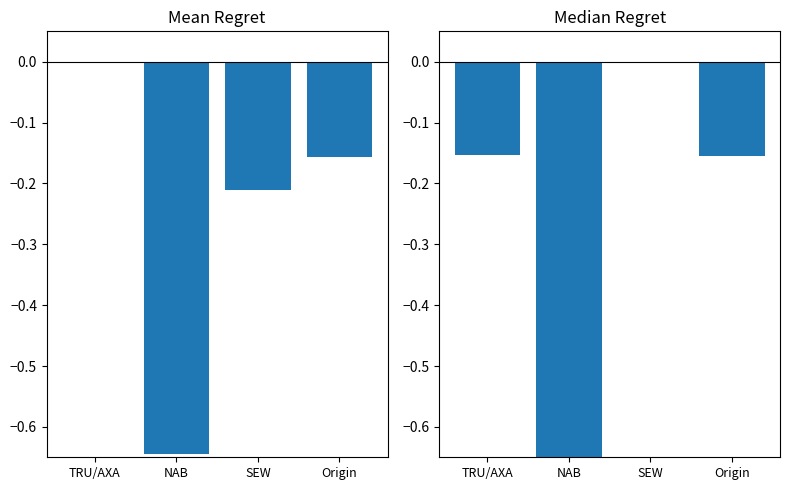

What is the label of the 2nd bar from the right?

SEW